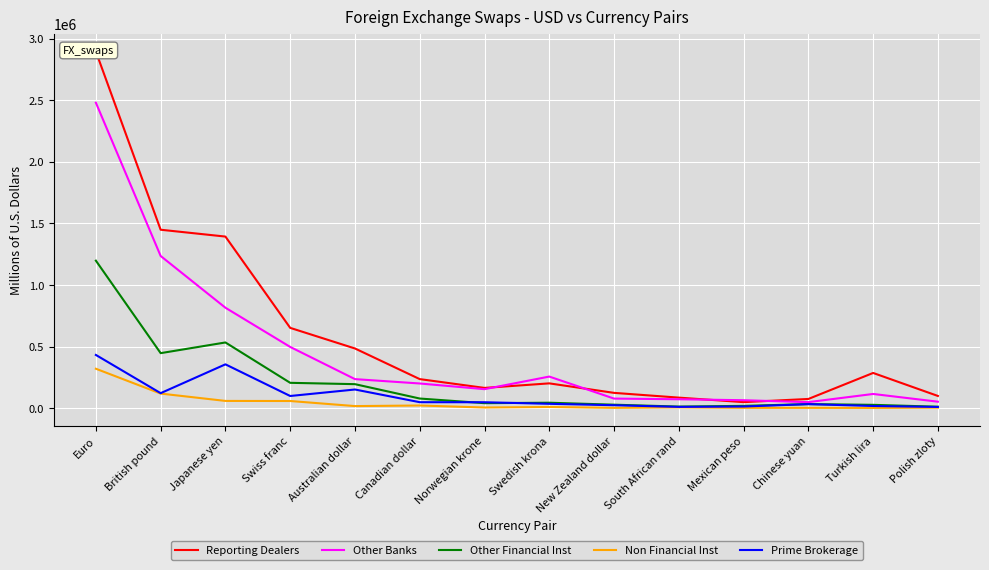

How many lines are shown in the chart?

5